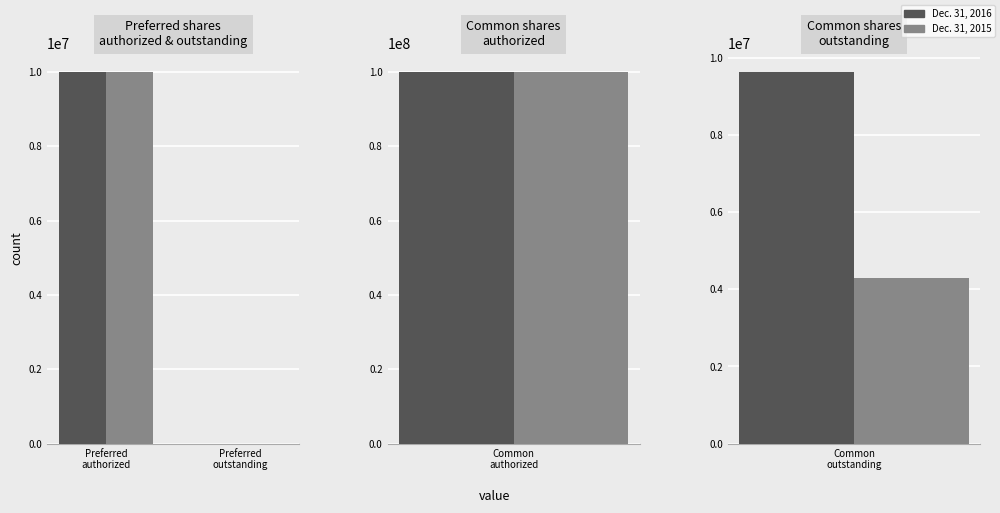

Between Preferred
outstanding and Preferred
authorized, which is larger?

Preferred
authorized